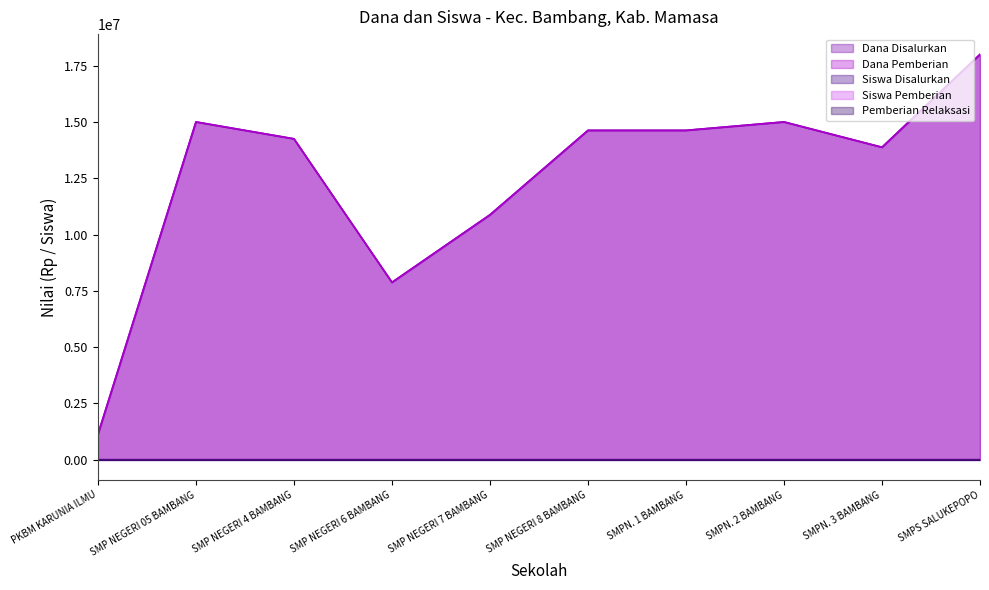

Is the value of Dana Pemberian at SMPN. 3 BAMBANG greater than the value of Siswa Disalurkan at PKBM KARUNIA ILMU?

Yes